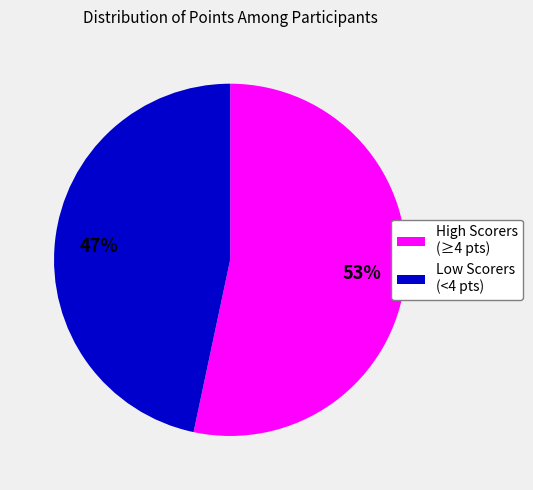

How many segments does this pie chart have?

2